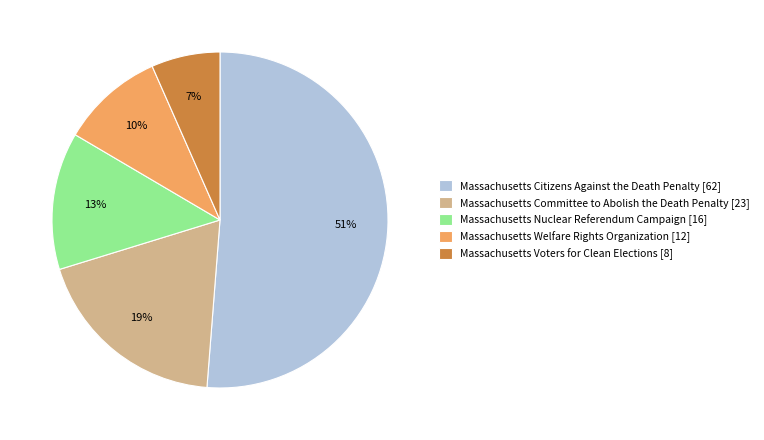

What percentage is the Massachusetts Welfare Rights Organization slice, to the nearest percent?

10%